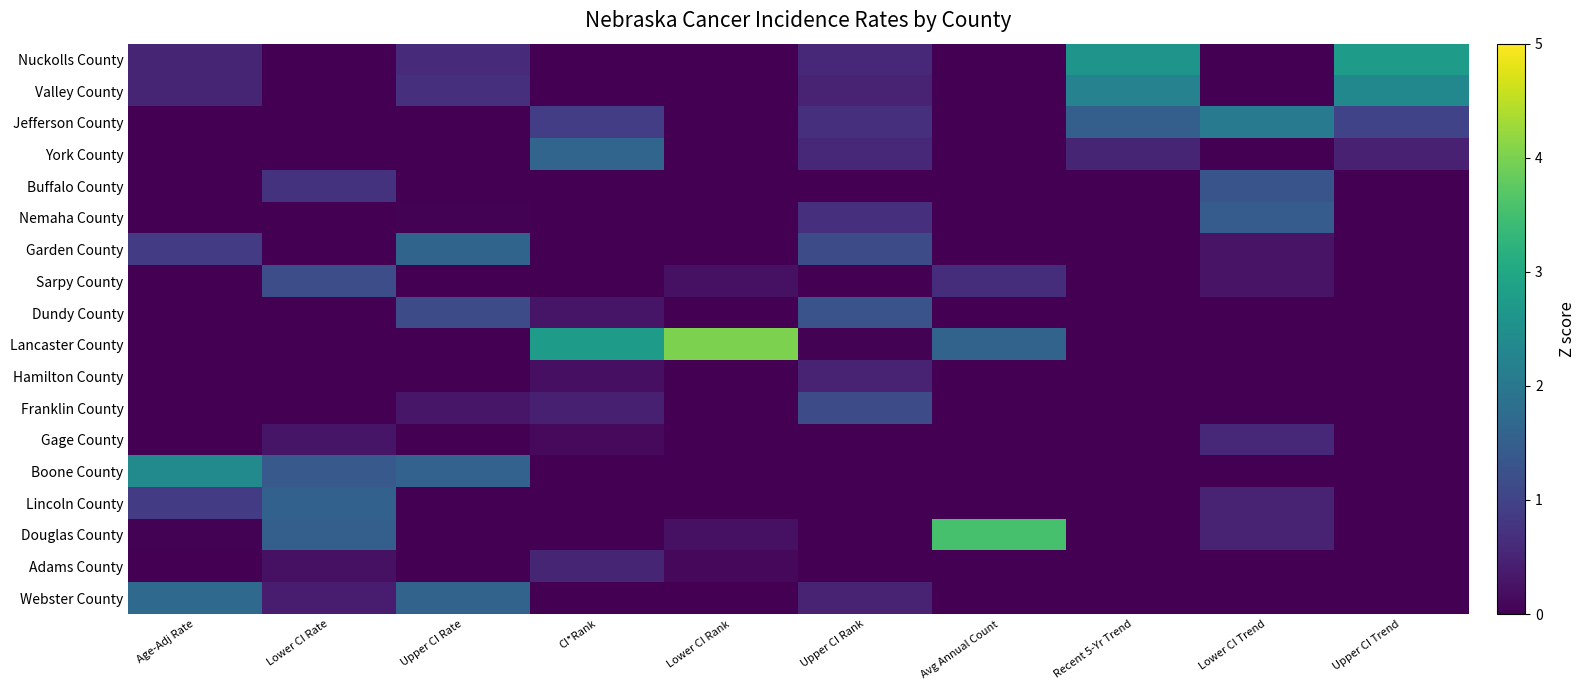

Which label corresponds to the largest value in the chart?

Lower CI Rank